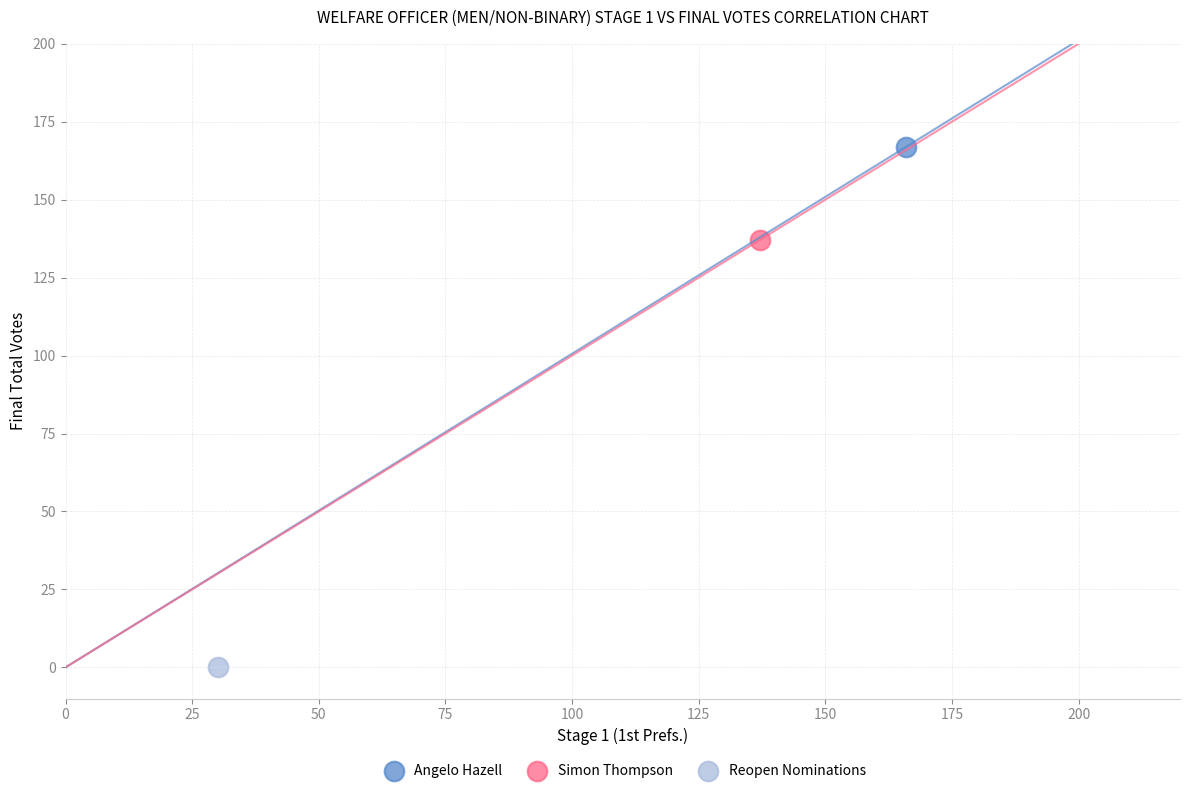

Which series contains the lowest Y value?

Reopen Nominations